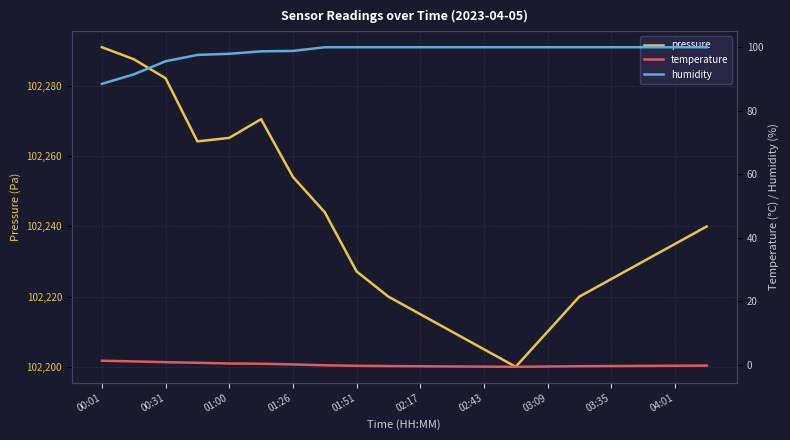

What is the difference between the maximum and second lowest values in the pressure series?

86.1